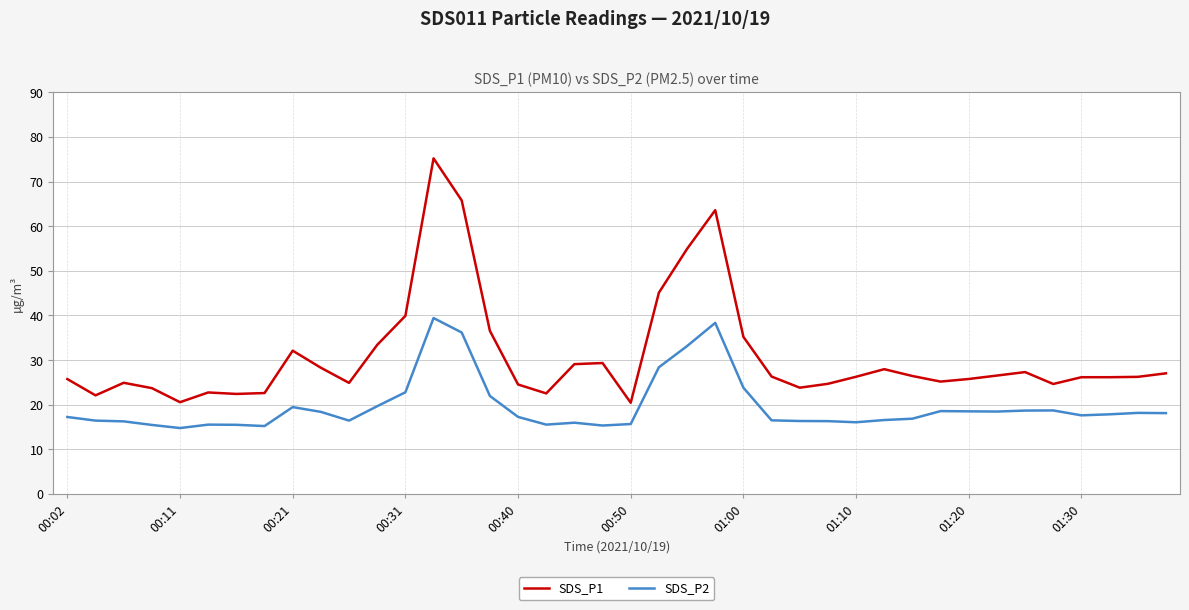

True or false: SDS_P2 and SDS_P1 intersect in this chart.

False